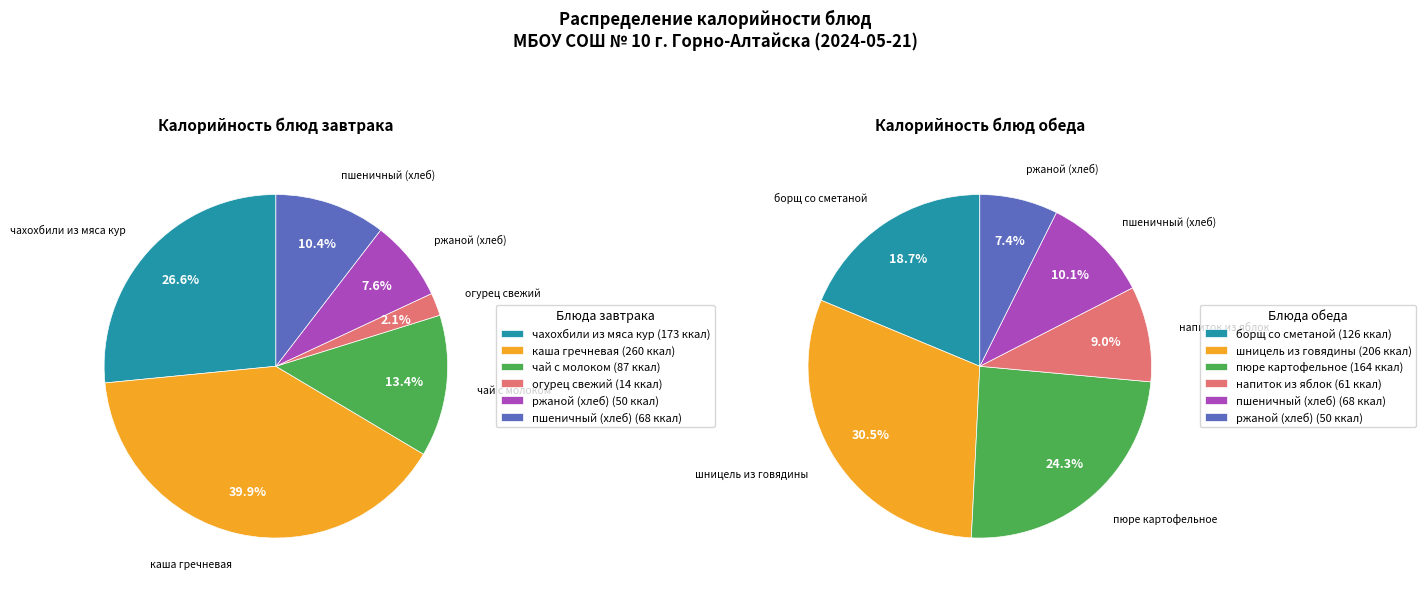

Is the sum of чай с молоком and борщ из свежей капусты со сметаной greater than half?

No